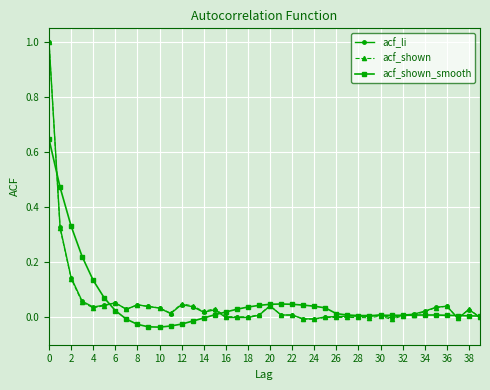

True or false: acf_li has more than 1 interior local peaks.

True